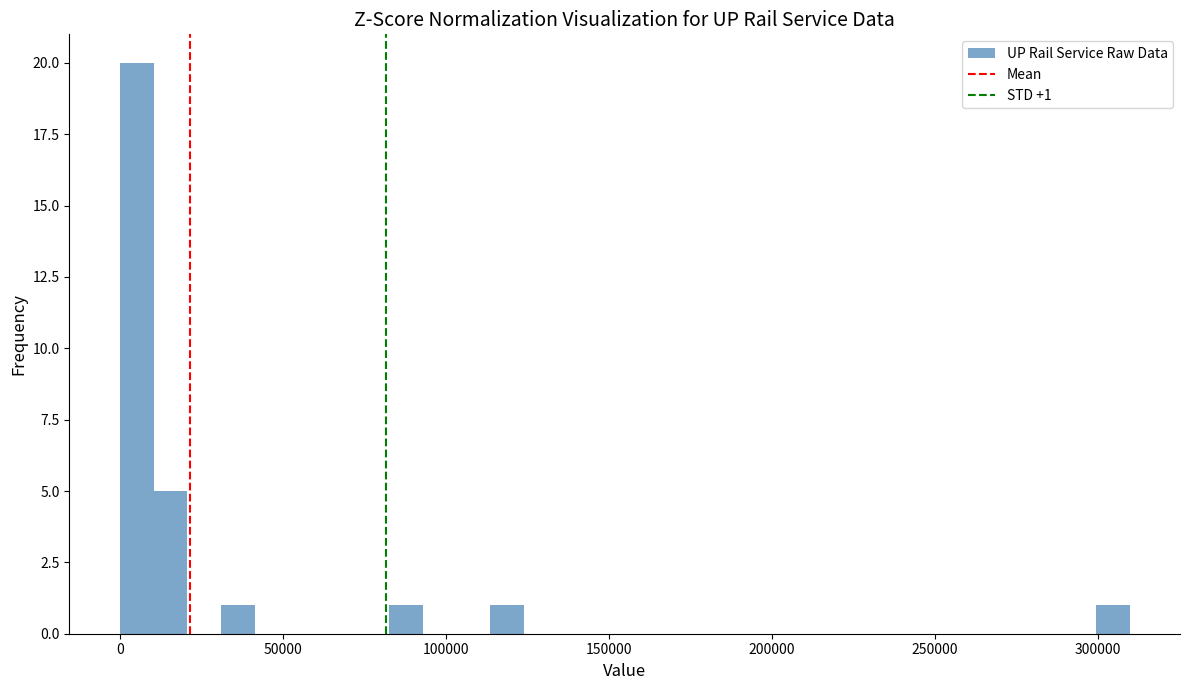

Read against the x-axis, roughly where is the centre of the tallest bar?

5000